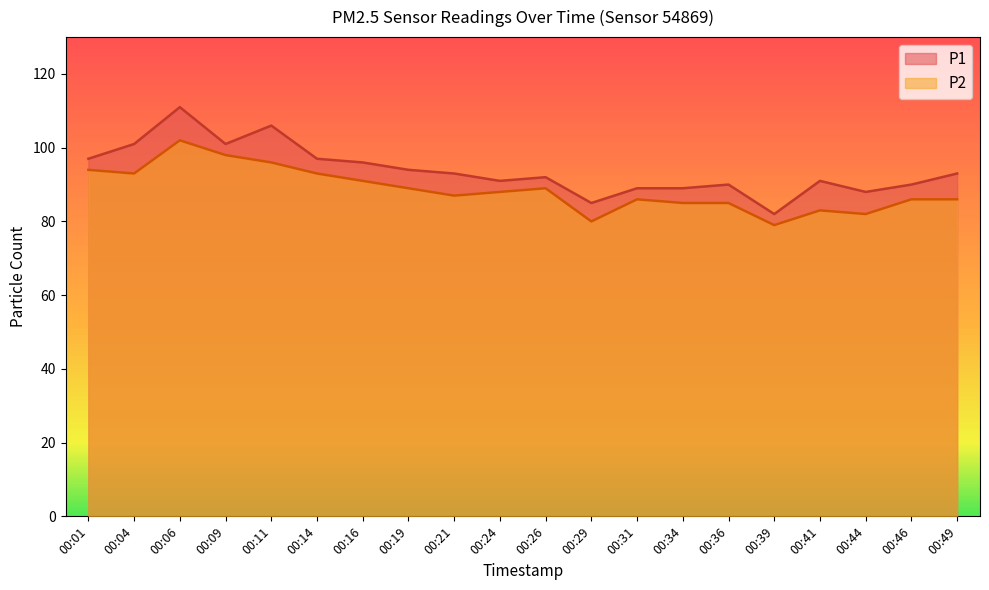

What is the difference between the maximum and minimum values in the P1 series?

29